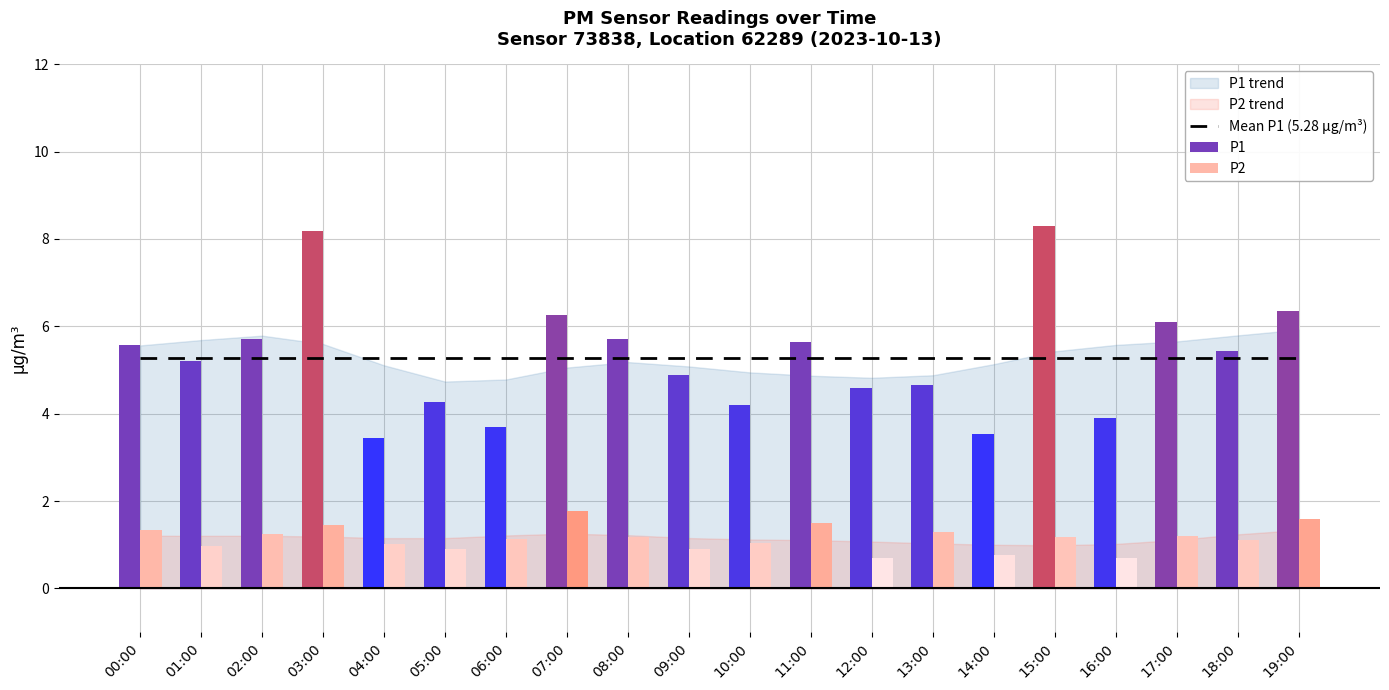

True or false: P2 has a value of 0.8 at 14:00.

True